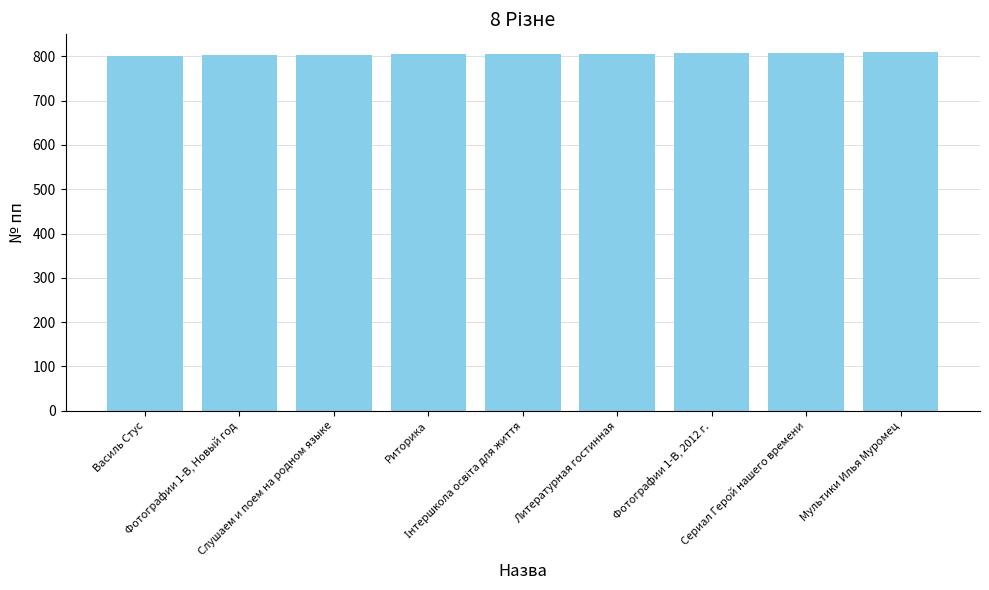

What is the value of the 8th bar from the left?

808